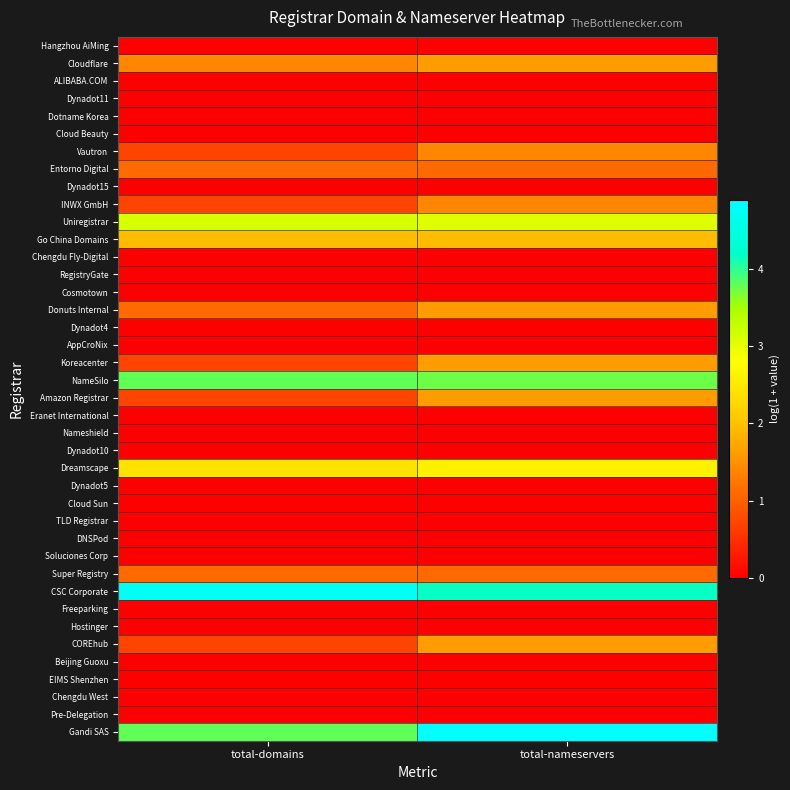

What is the difference between the highest and lowest values at total-nameservers?

4.9